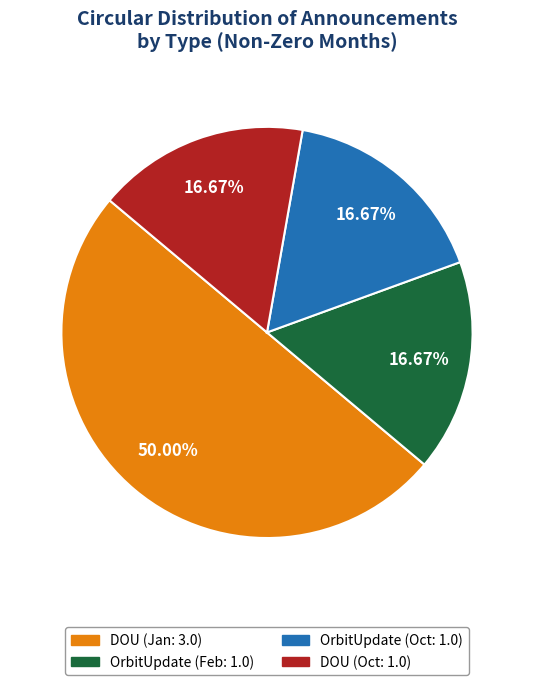

What percentage is the DOU (Jan: 3.0) slice, to the nearest percent?

50%